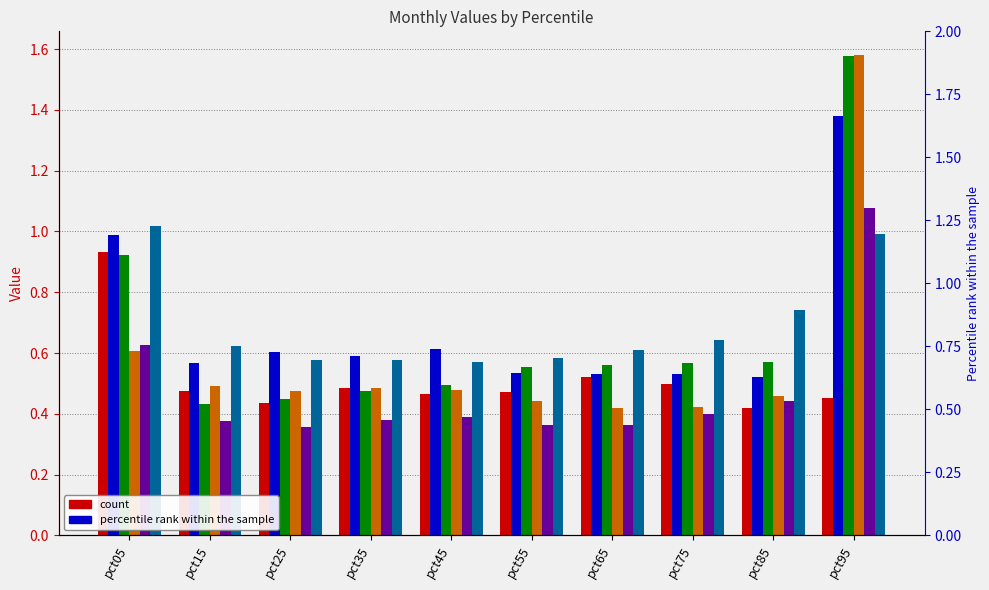

What is the difference between the second highest and minimum values in the Jan series?

0.1